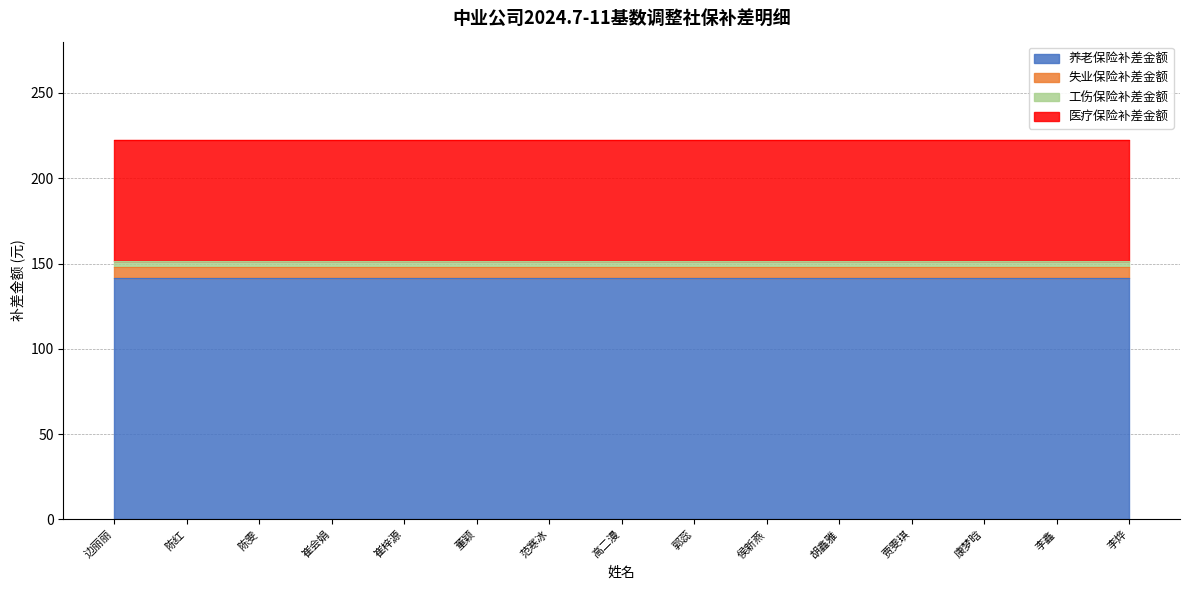

Does the chart have visible grid lines?

Yes